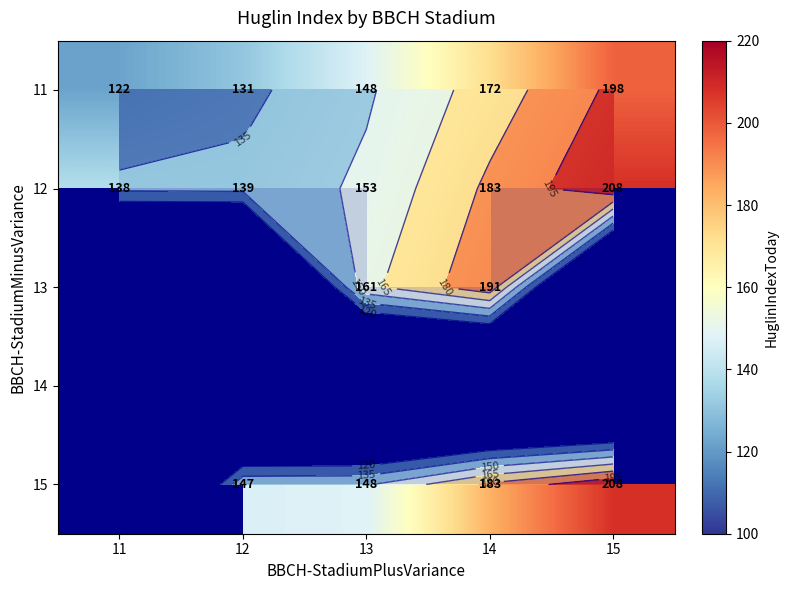

What is the sum of all 11 values?

771.0